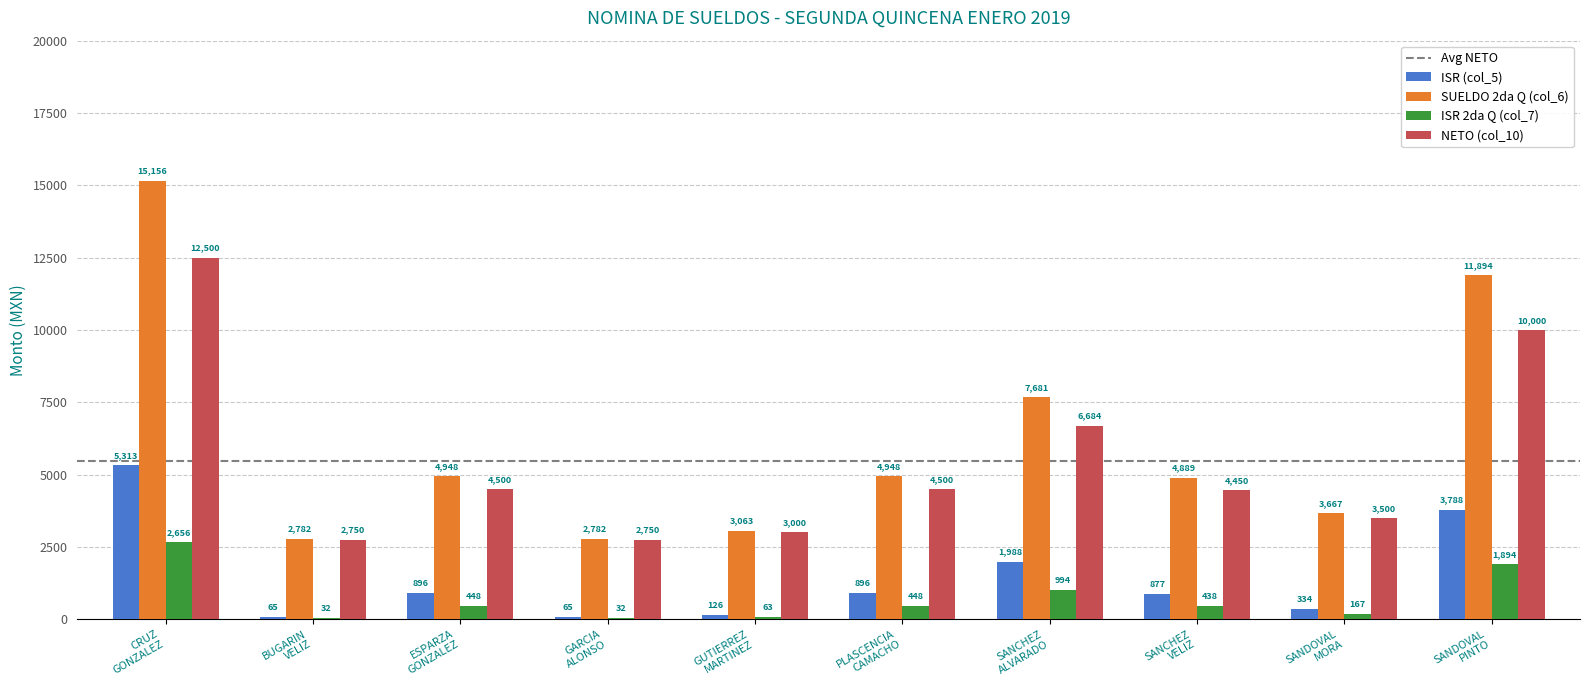

Which series has the largest total across all categories?

SUELDO 2da Q (col_6)